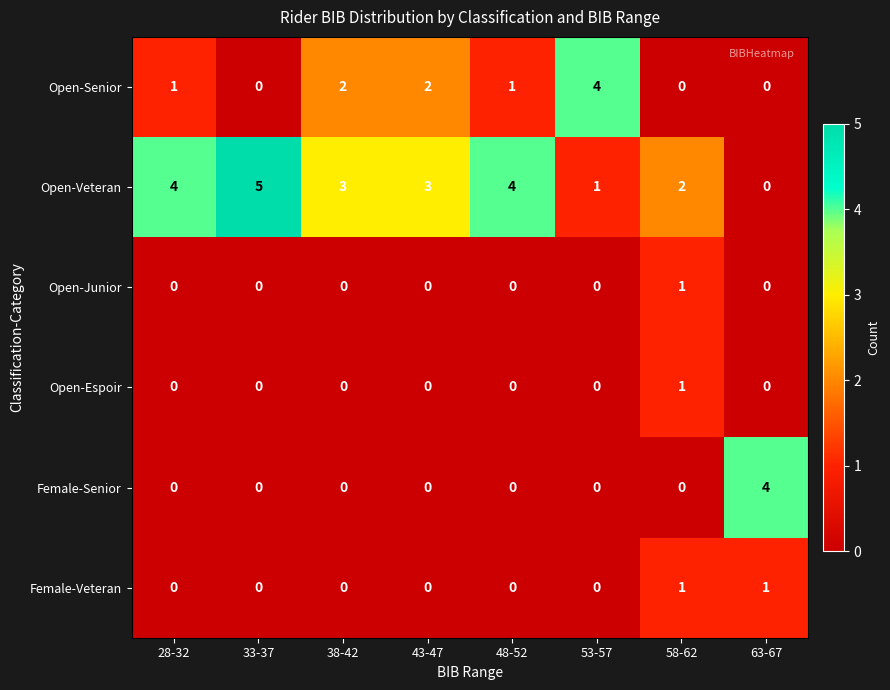

Count the Female-Senior values in the range 0 to 1.

7